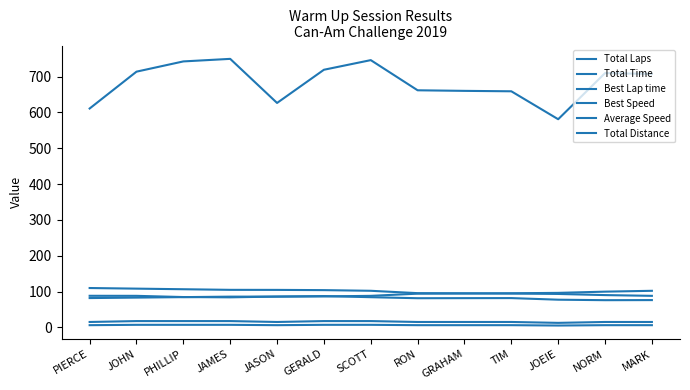

Does the chart display data point markers on the line(s)?

No